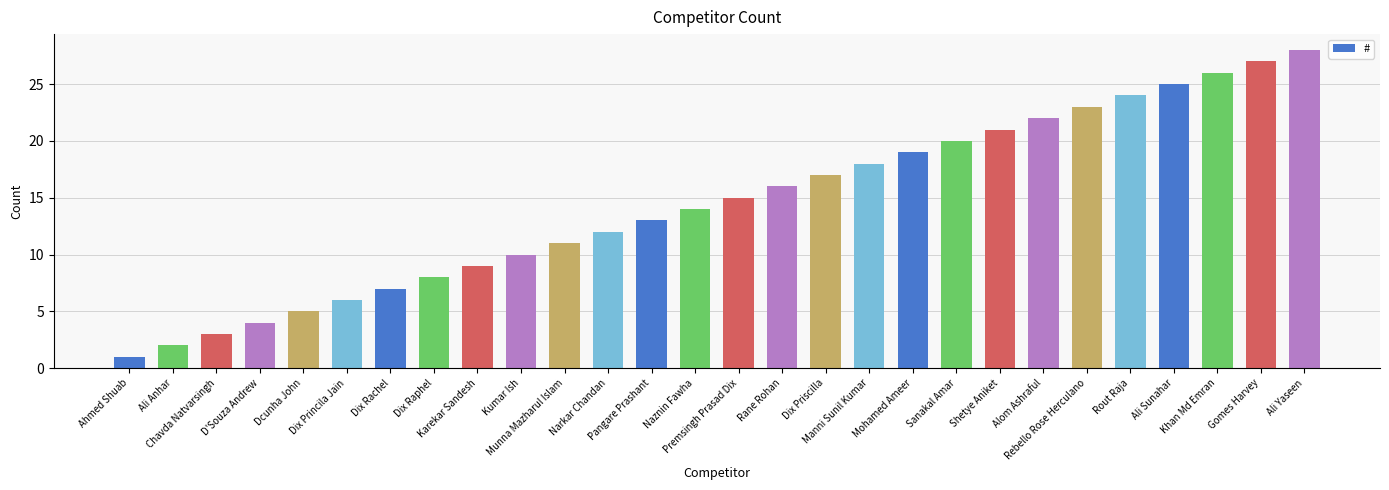

What is the maximum value shown in the chart?

28